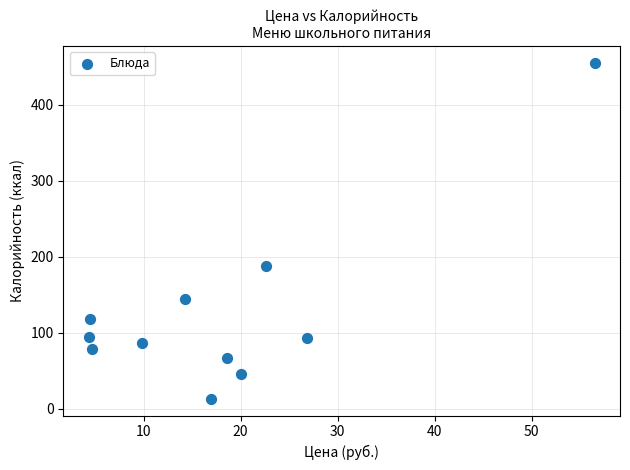

What Y value in the scatter plot is closest to 234?

187.7